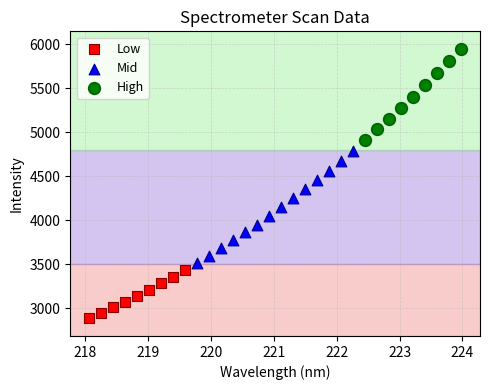

Which series reaches the minimum Y coordinate?

Low